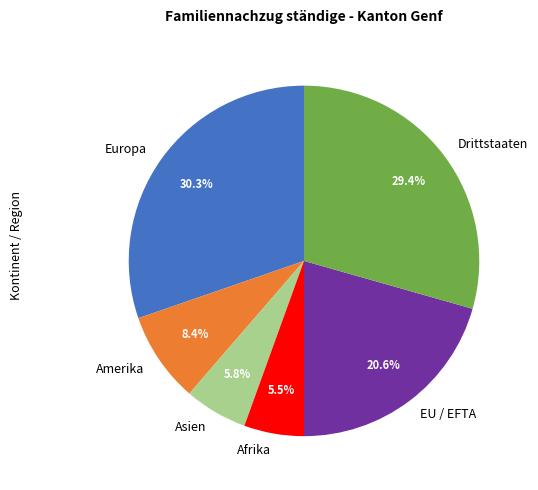

The Amerika slice represents 3% of the pie. True or false?

False